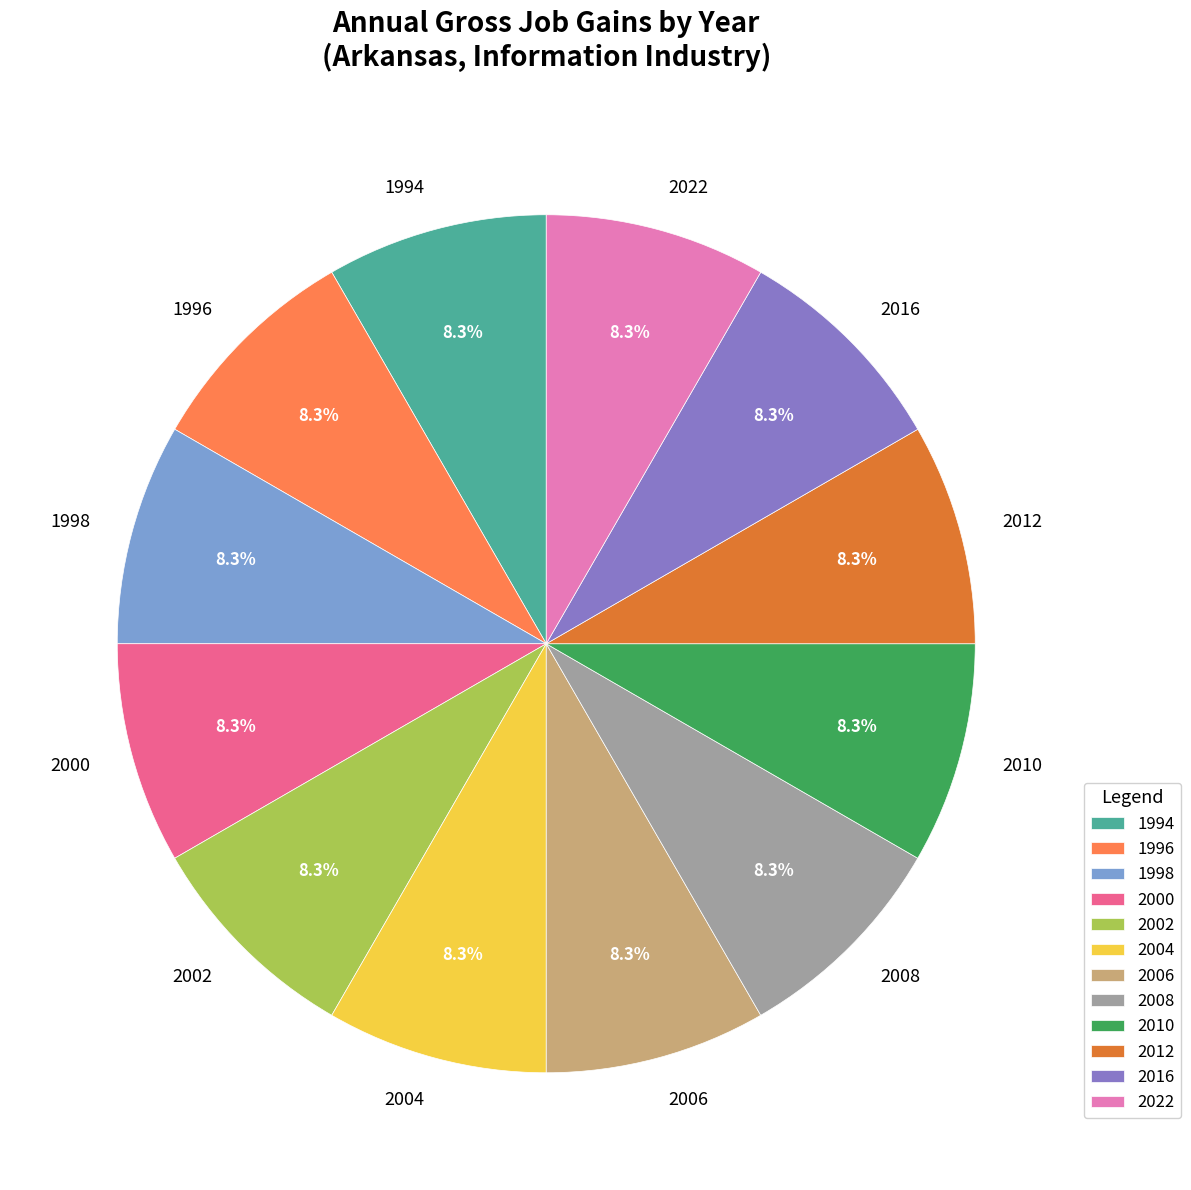

What portion of the pie excludes 2012?

91.7%